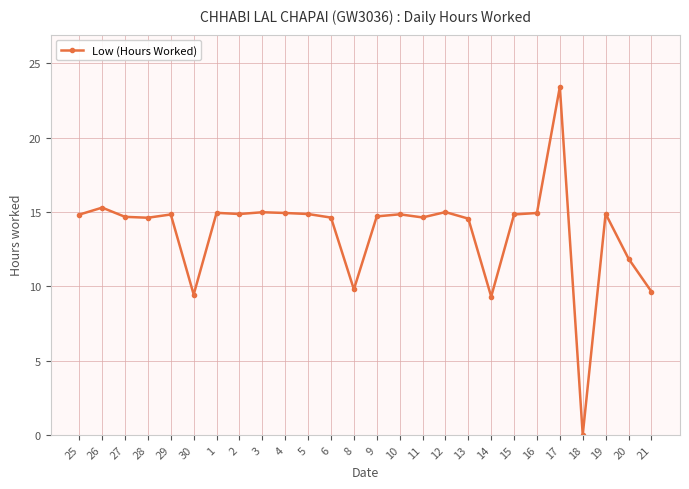

Where does the data first go above 14?

25